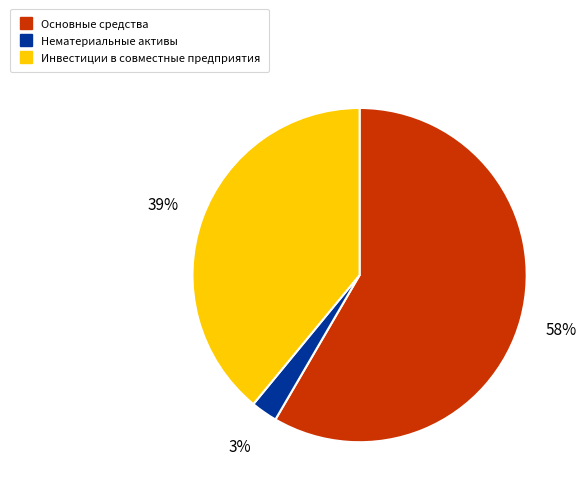

How many segments does this pie chart have?

3